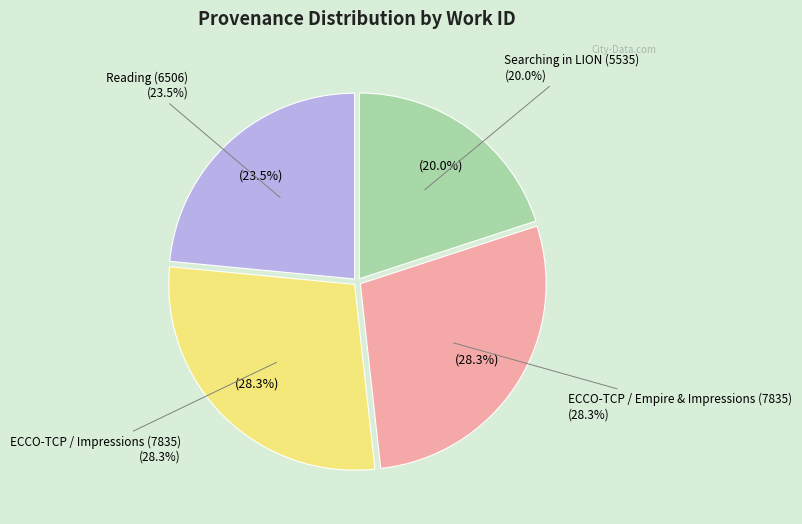

To the nearest percent, what percentage of the pie is Searching in LION?

20%